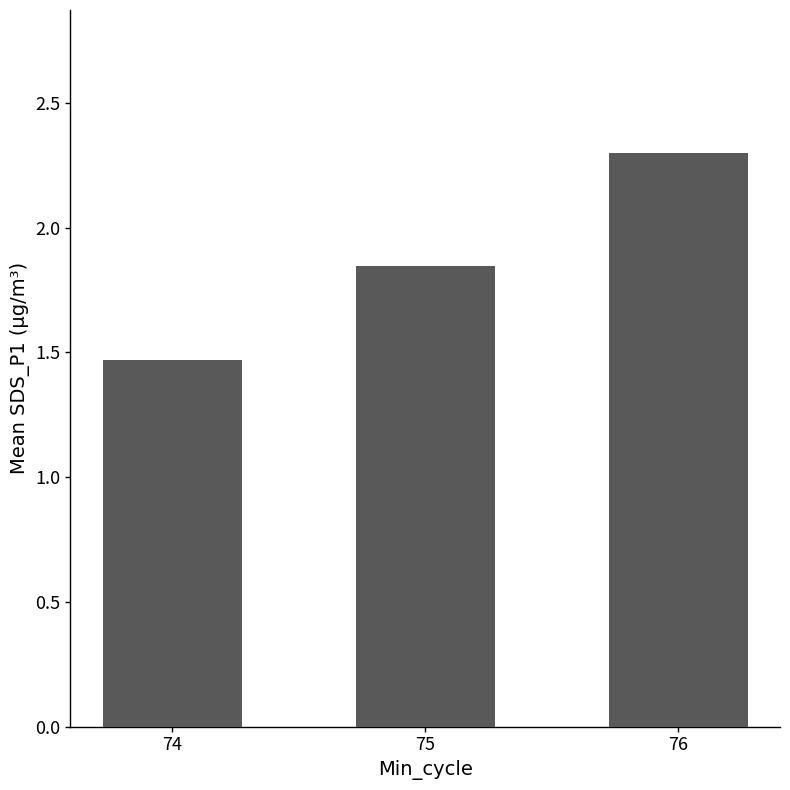

What is the average value?

1.9